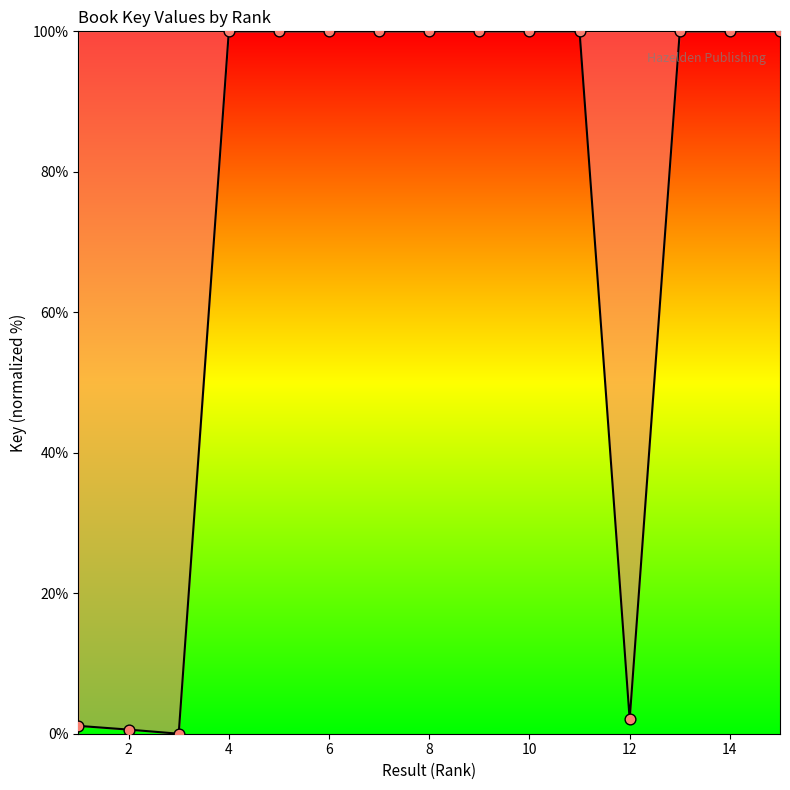

What is the difference between the maximum and minimum values?

100.0